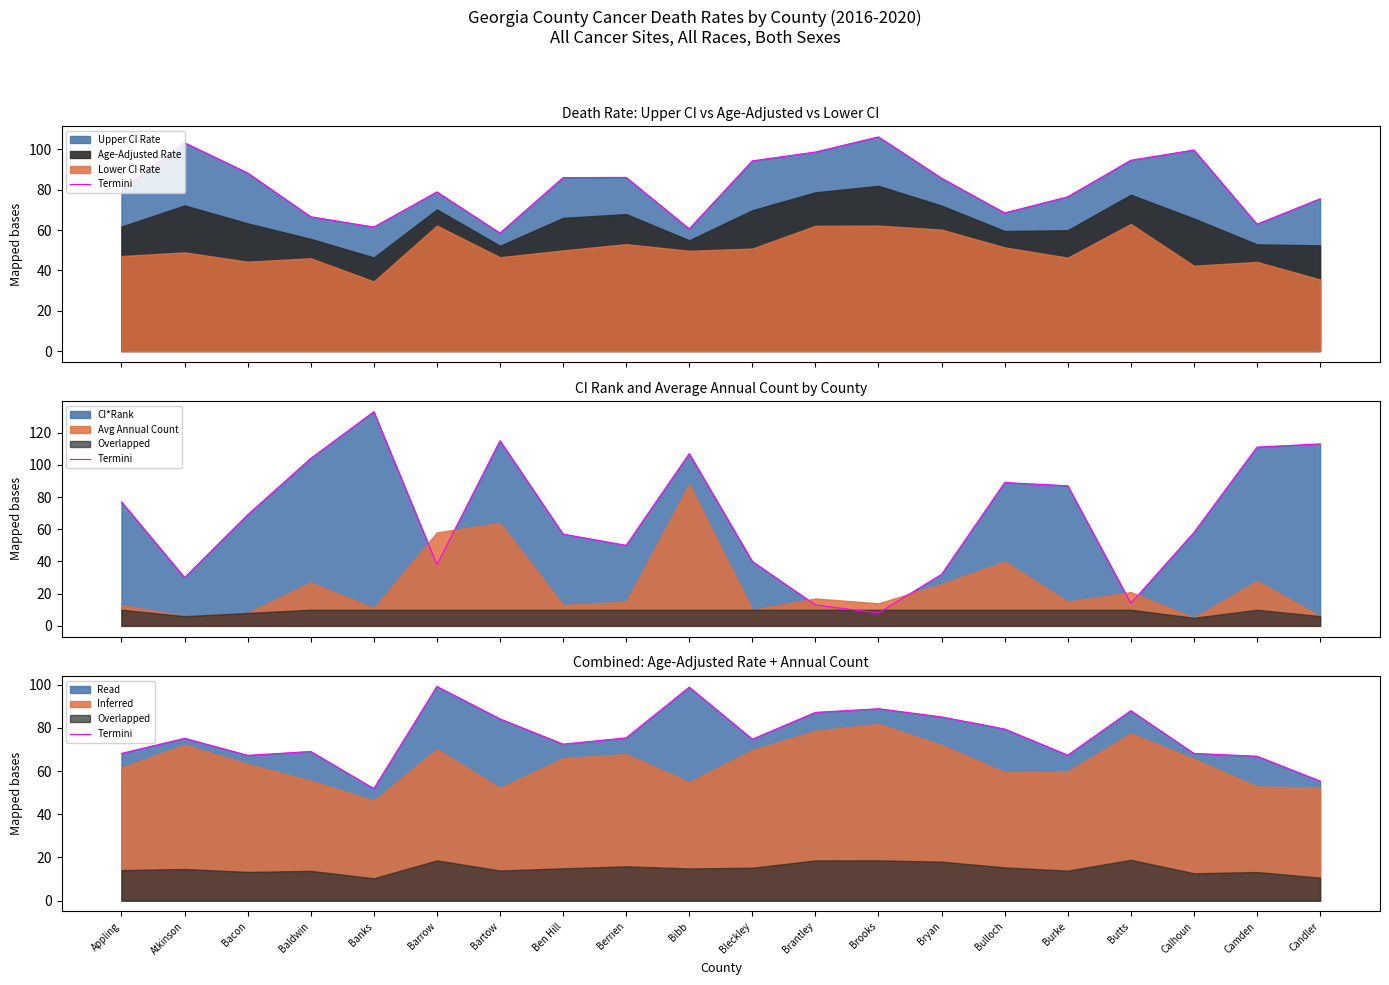

The value at Atkinson is 75.2. True or false?

True